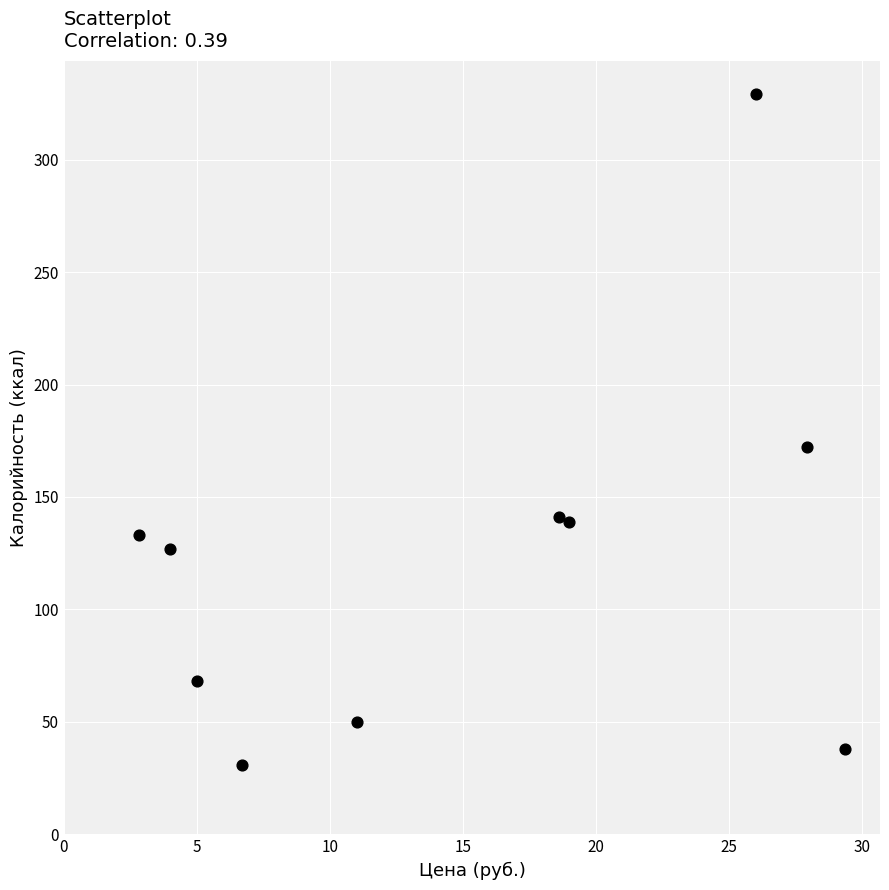

What Y value in the scatter plot is closest to 180?

172